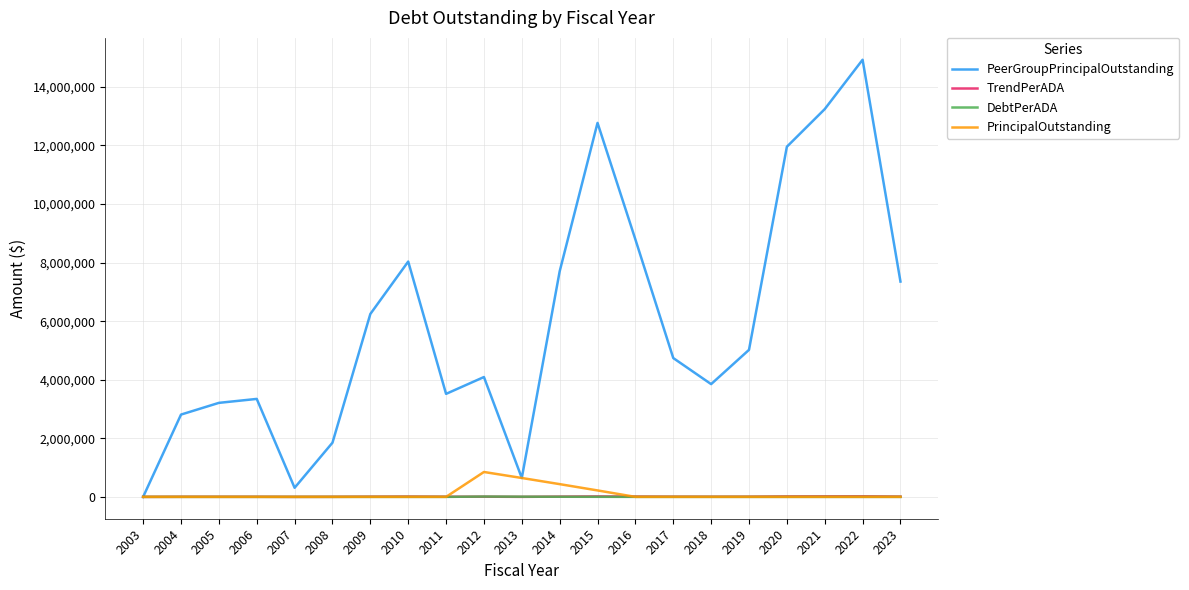

What is the highest value of the PeerGroupPrincipalOutstanding series?

14926000.0